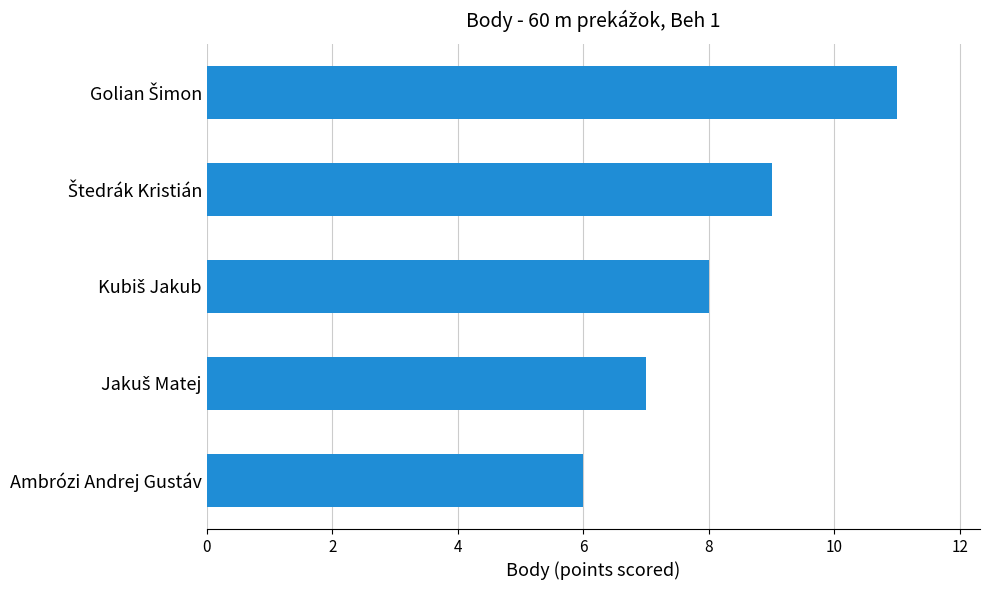

Reading top to bottom, what are all the values shown in this chart?

11	9	8	7	6